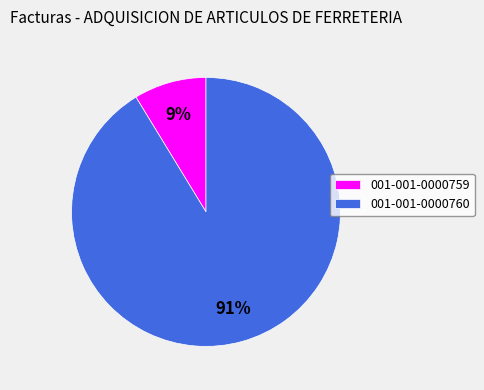

The 001-001-0000759 slice represents 15% of the pie. True or false?

False